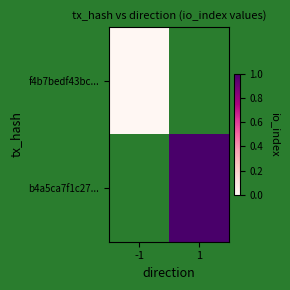

List the labels in order of b4a5ca7f1c27... value, largest first.

-1, 1